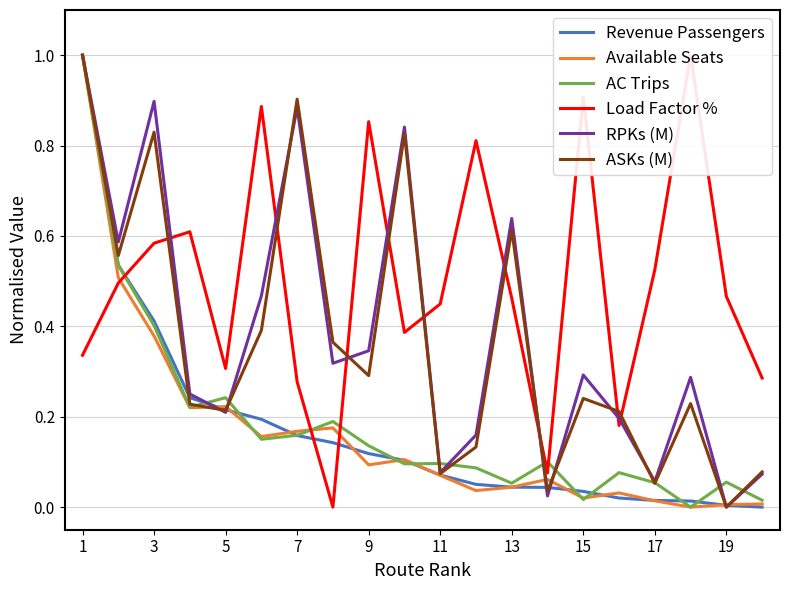

How many interior local peaks does the ASKs (M) series have?

6